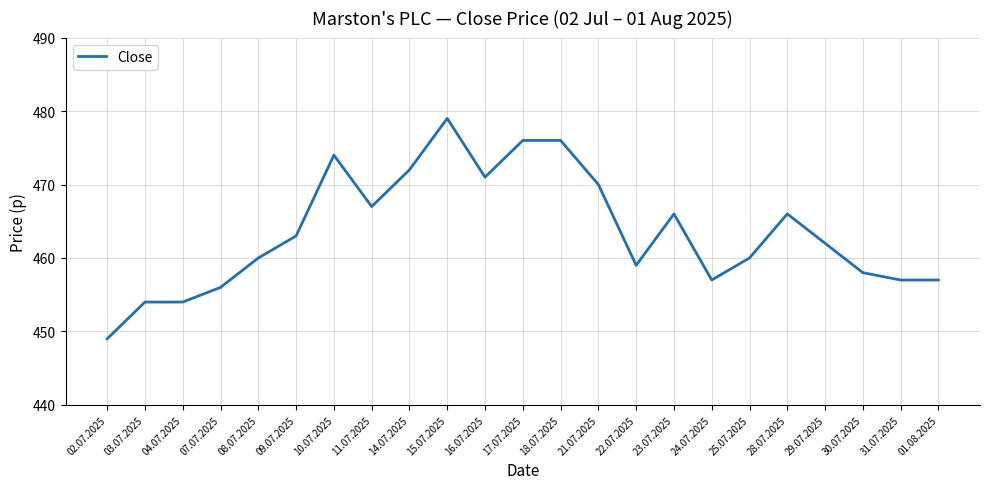

What is the greatest value displayed?

479